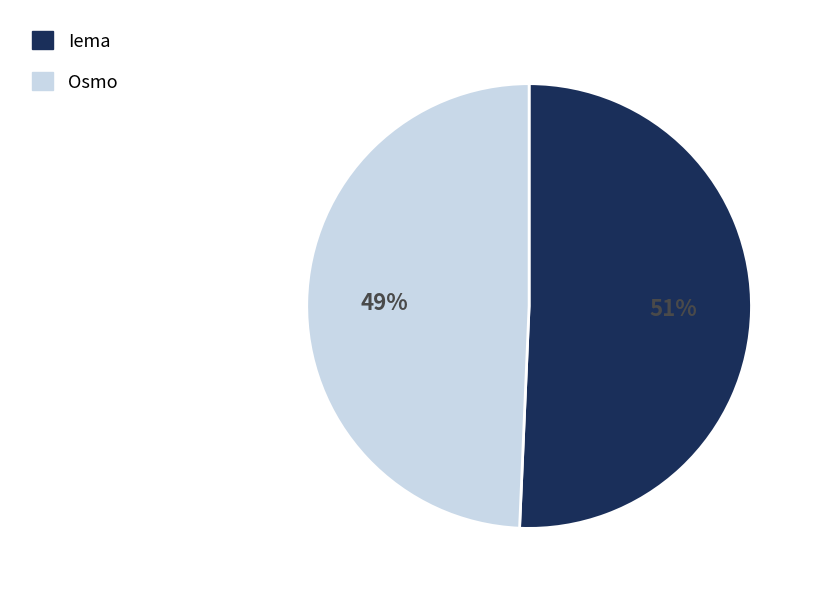

To the nearest percent, what percentage of the pie is Iema?

51%